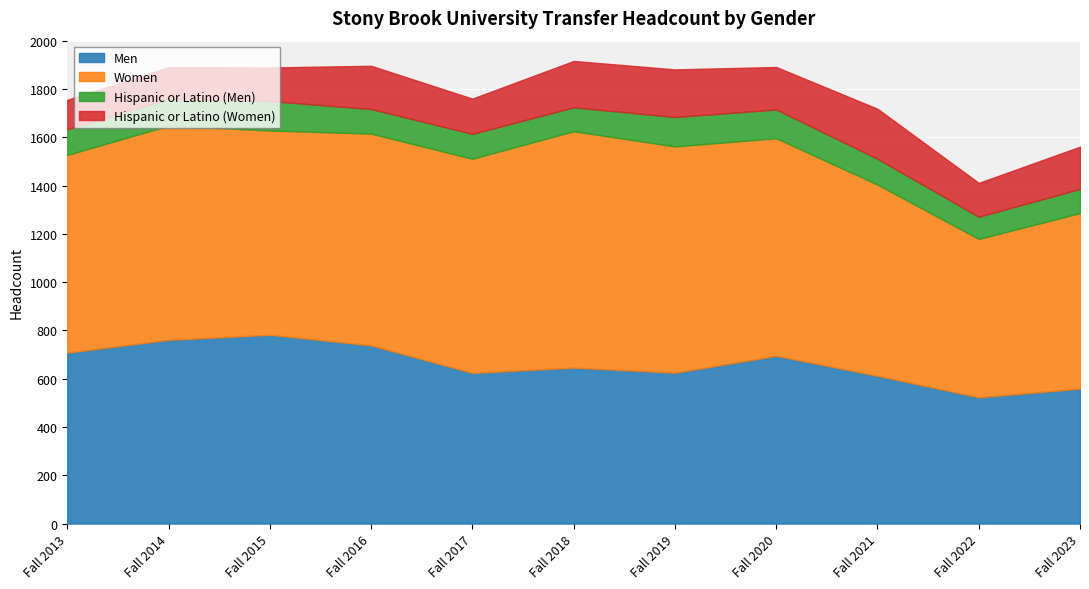

True or false: Men has a value of 559 at Fall 2023.

True